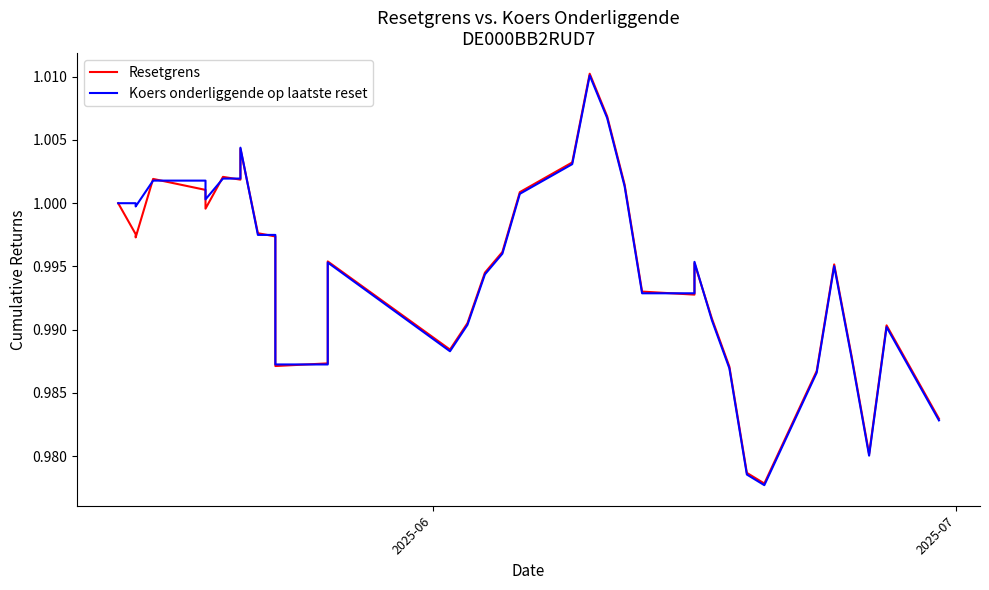

How many data points does each series have?

39